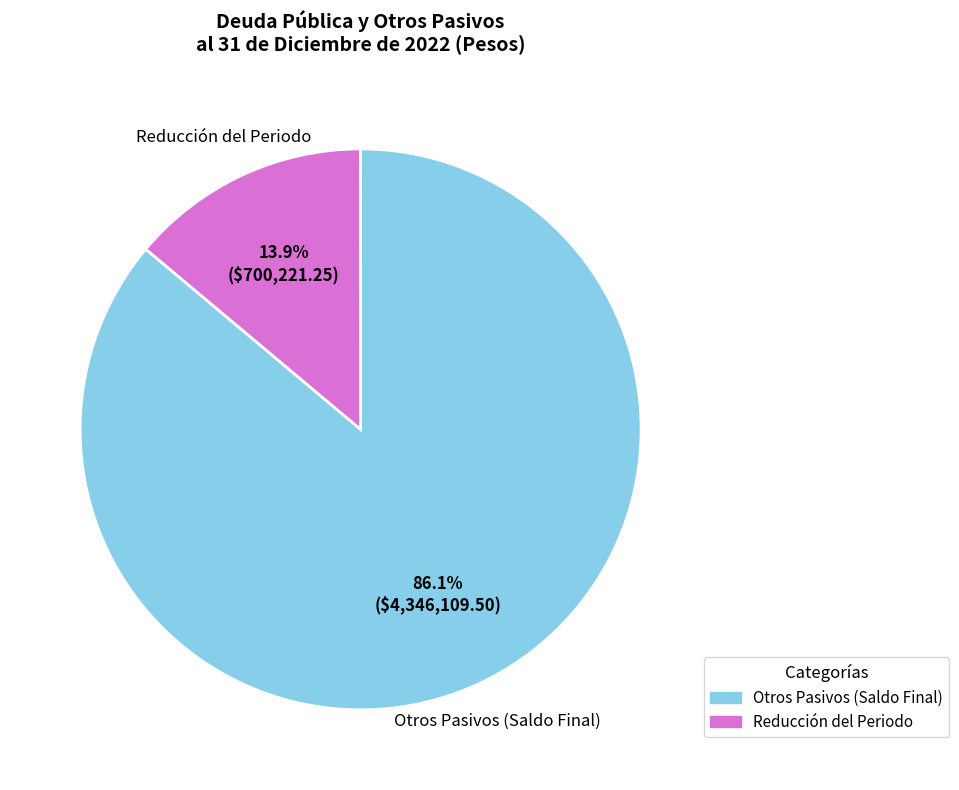

Which has a higher value, Otros Pasivos (Saldo Final) or Reducción del Periodo?

Otros Pasivos (Saldo Final)